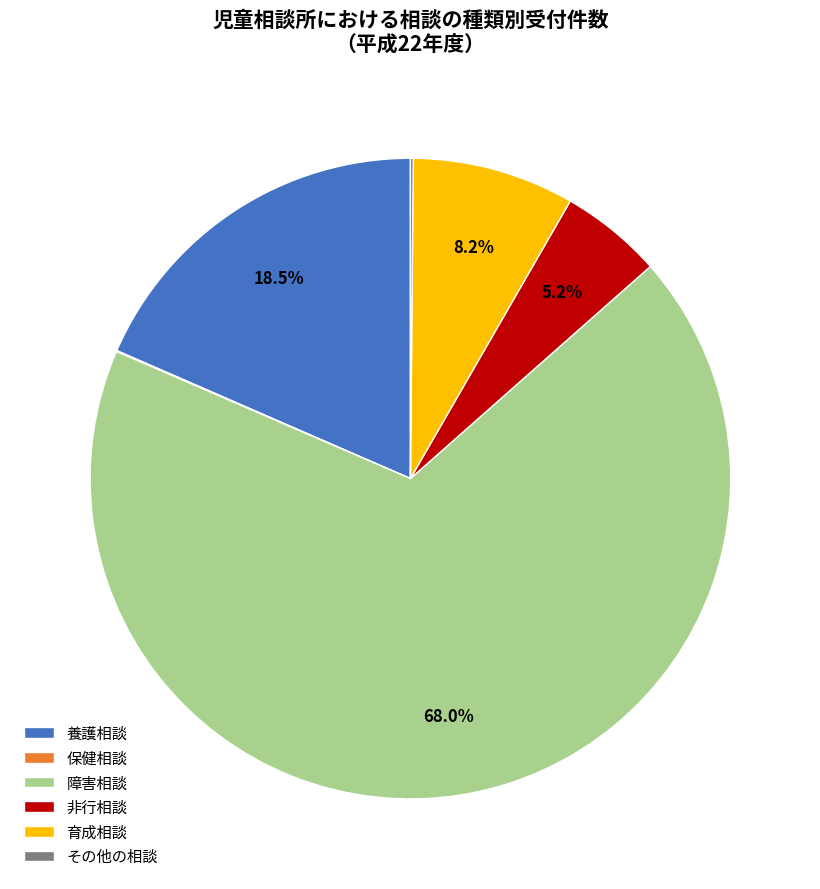

To the nearest percent, what is the difference between the largest and smallest slice percentages?

68%